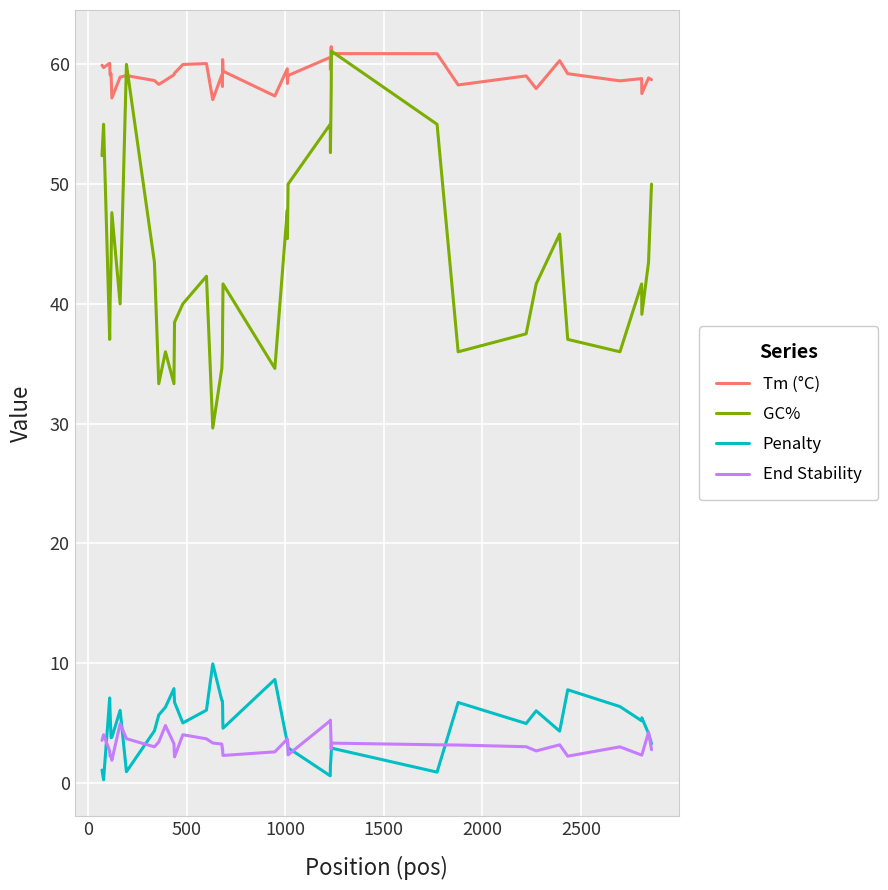

What is the minimum value for GC%?

29.6